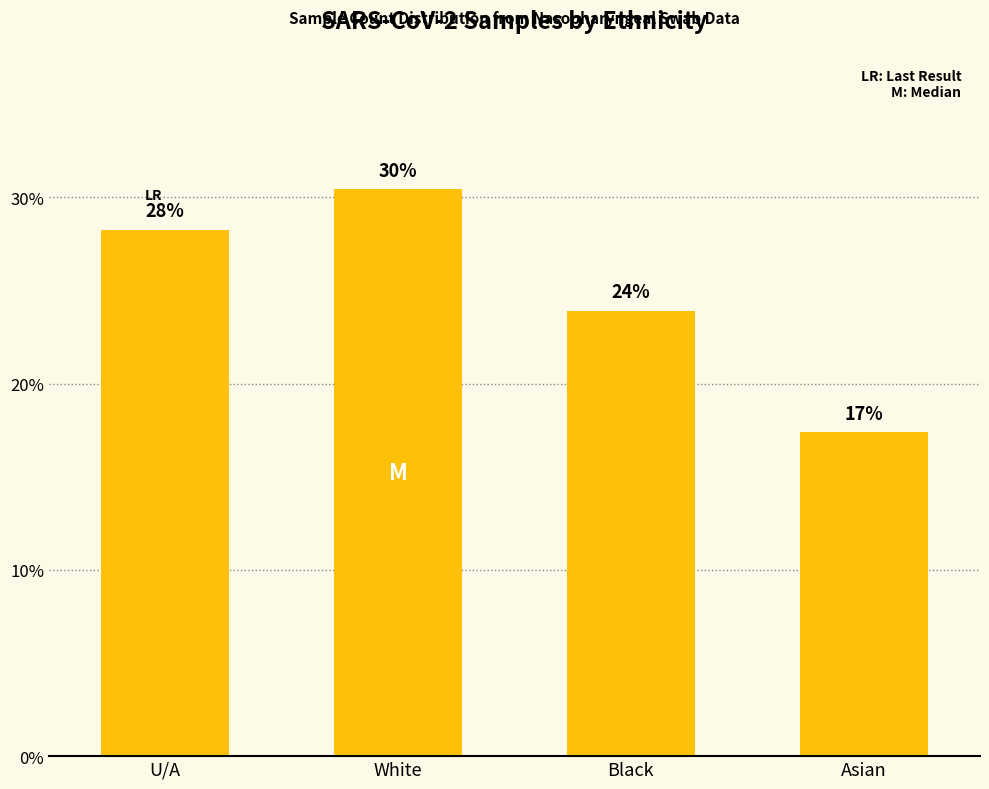

How many bars are there in total?

4